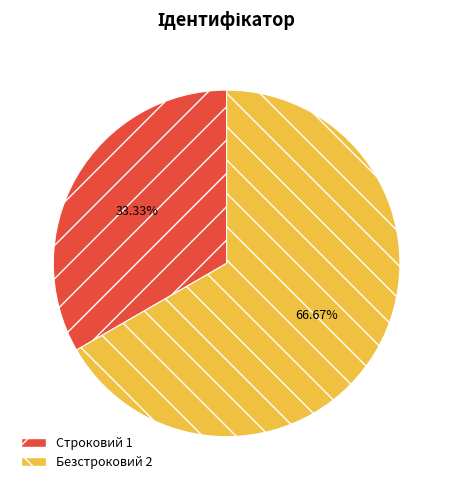

How many slices are in this pie chart?

2